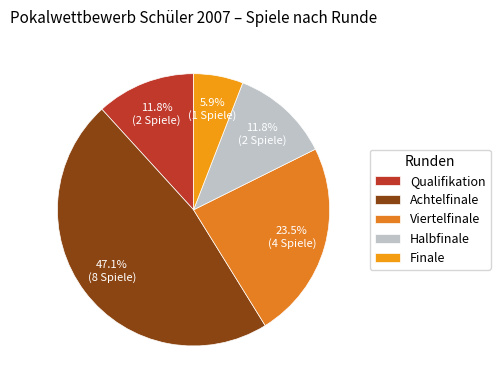

Is Halbfinale the majority of the pie?

No